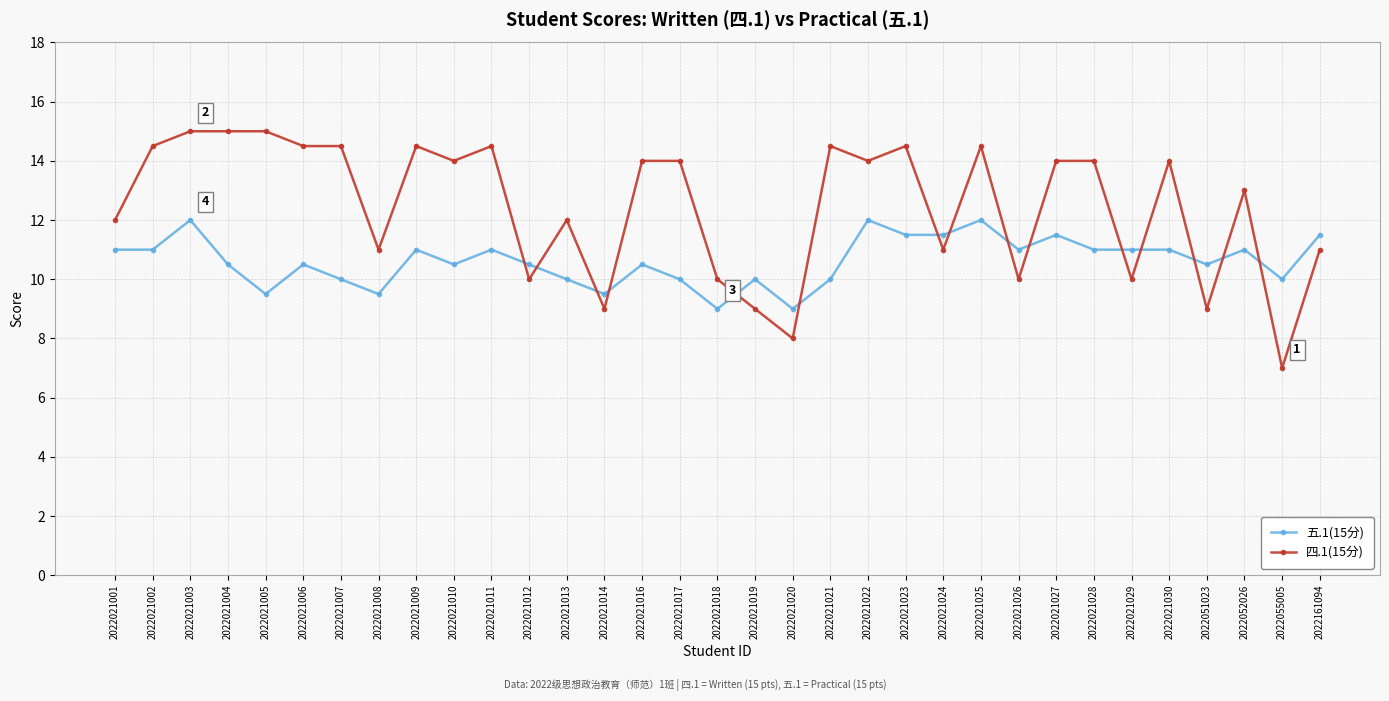

What is the difference between the 四.1(15分) values at 2022021002 and 2022051023?

5.5